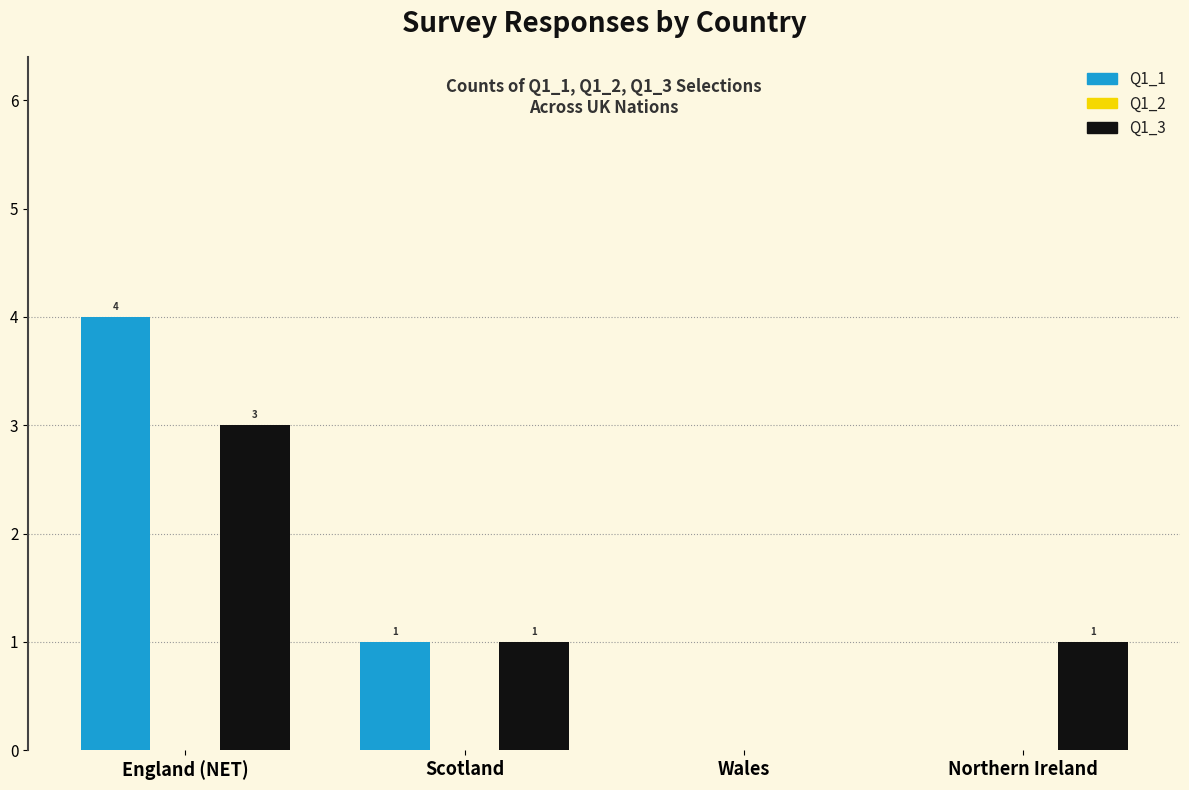

What is the maximum value for Q1_3?

3